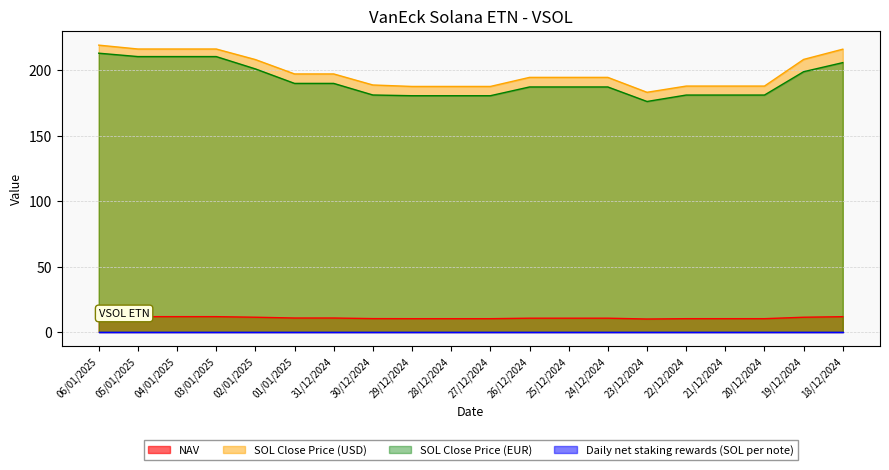

List the series in order of their peak value, lowest first.

Daily net staking rewards (SOL per note), NAV, SOL Close Price (EUR), SOL Close Price (USD)